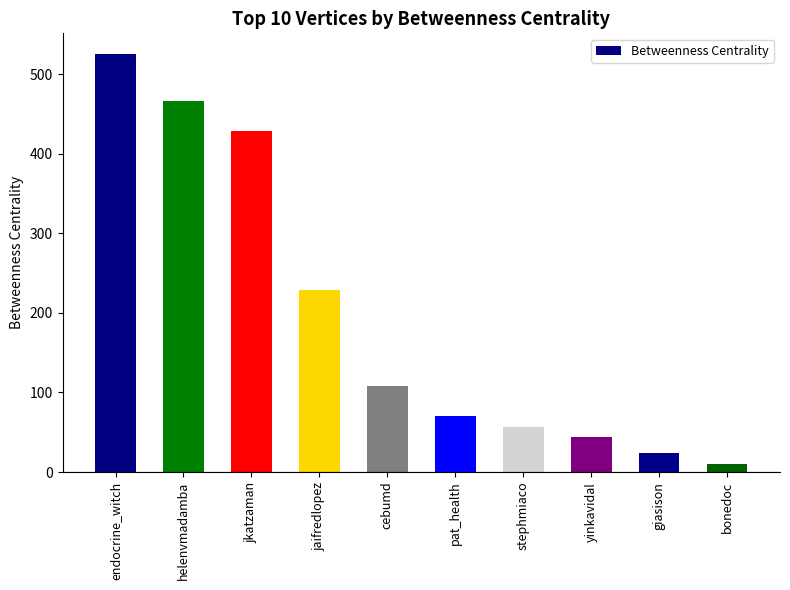

At which category does the chart reach its minimum across all series?

bonedoc